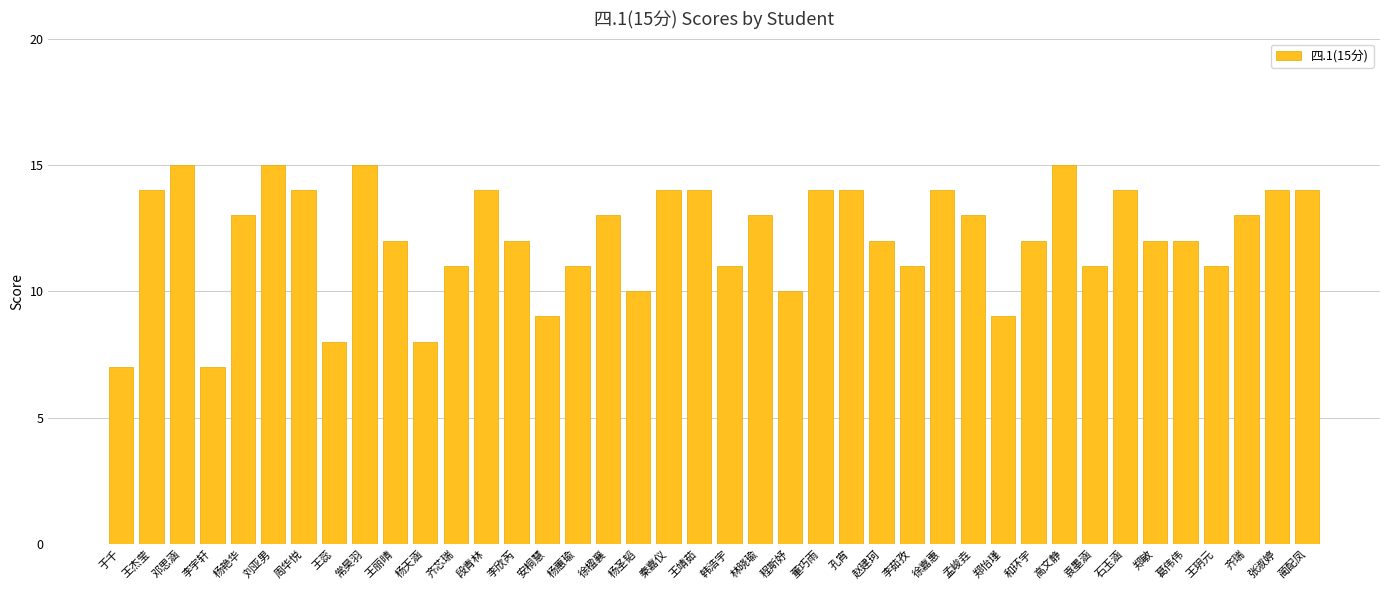

What is the greatest value displayed?

15